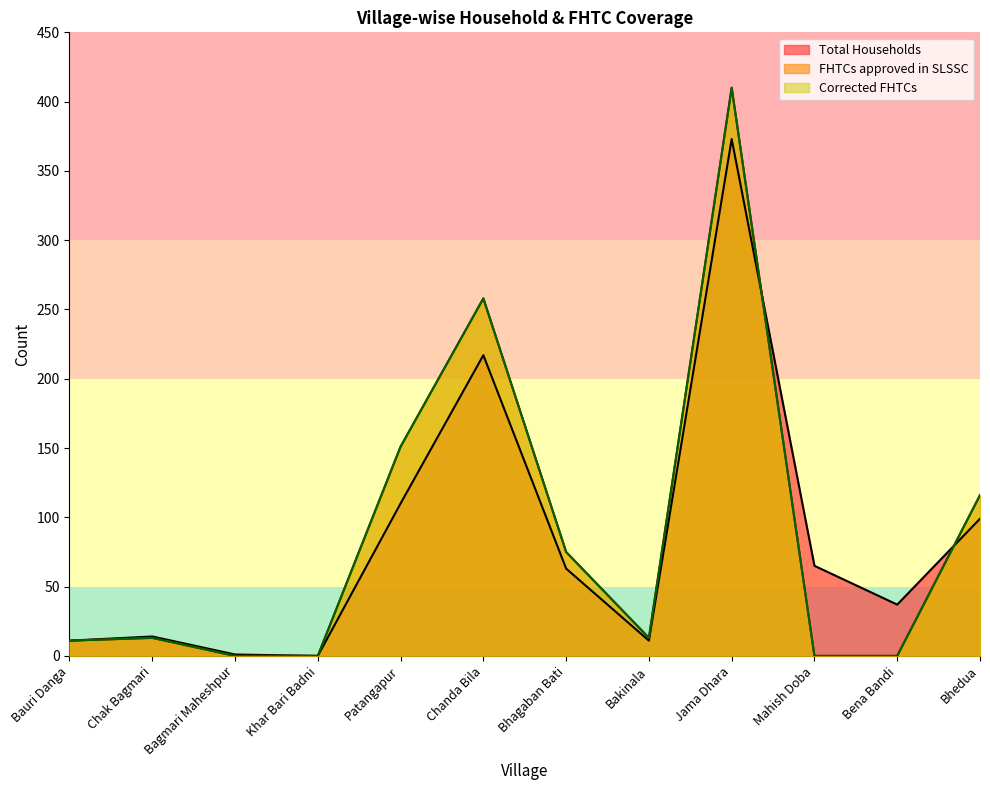

Reading right to left, transcribe all the data shown in this chart.

Total Households: Bhedua=99	Bena Bandi=37	Mahish Doba=65	Jama Dhara=373	Bakinala=11	Bhagaban Bati=63	Chanda Bila=217	Patangapur=110	Khar Bari Badni=0	Bagmari Maheshpur=1	Chak Bagmari=14	Bauri Danga=11
FHTCs approved in SLSSC: Bhedua=116	Bena Bandi=0	Mahish Doba=0	Jama Dhara=410	Bakinala=13	Bhagaban Bati=75	Chanda Bila=258	Patangapur=151	Khar Bari Badni=0	Bagmari Maheshpur=0	Chak Bagmari=13	Bauri Danga=11
Corrected FHTCs: Bhedua=116	Bena Bandi=0	Mahish Doba=0	Jama Dhara=410	Bakinala=13	Bhagaban Bati=75	Chanda Bila=258	Patangapur=151	Khar Bari Badni=0	Bagmari Maheshpur=0	Chak Bagmari=13	Bauri Danga=11